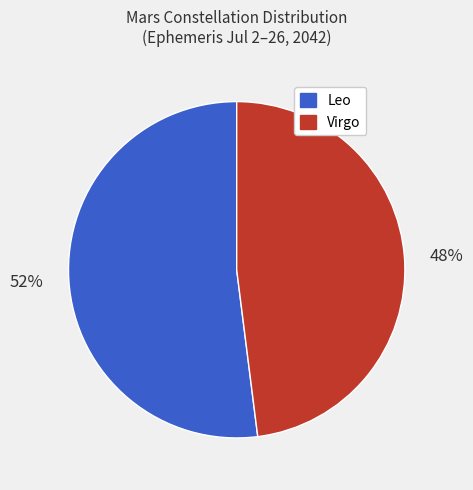

What percentage is the Virgo slice, to the nearest percent?

48%